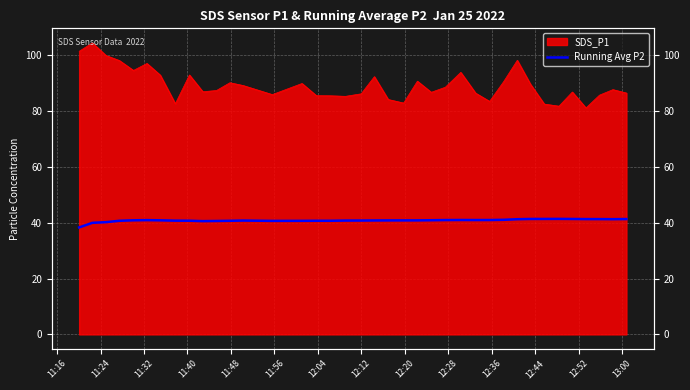

What is the smallest value displayed?

38.3